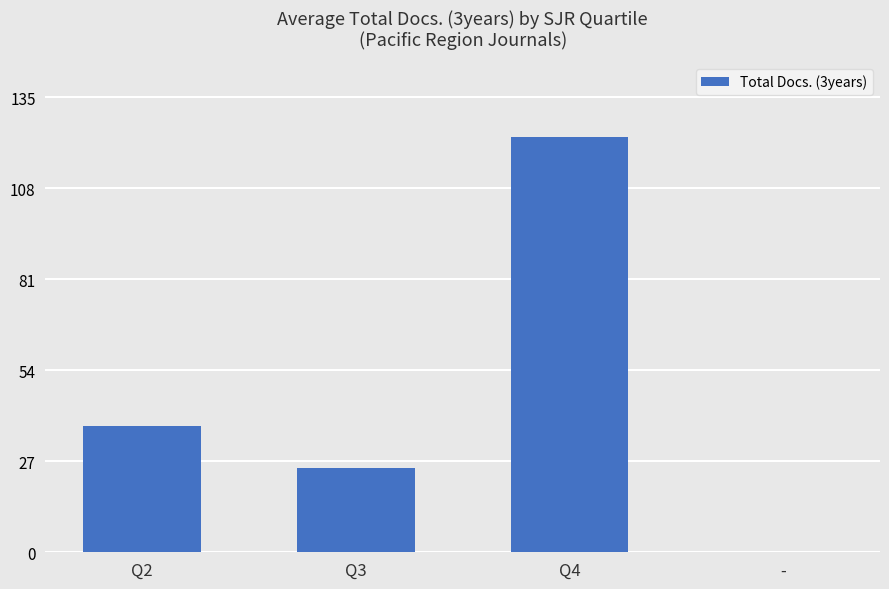

What is the approximate value at Q2?

37.5